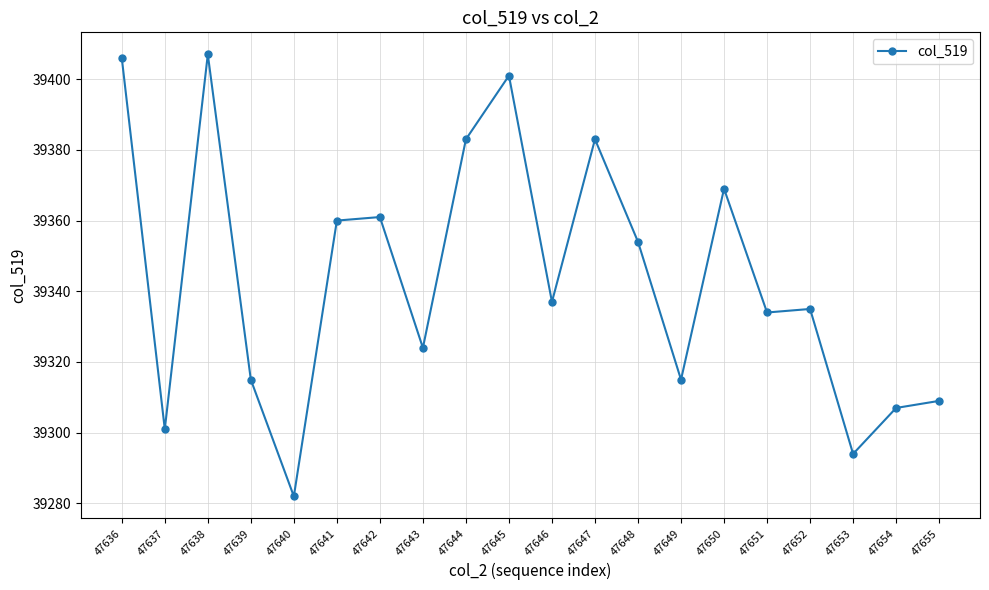

True or false: the data has more than 0 interior local peaks.

True